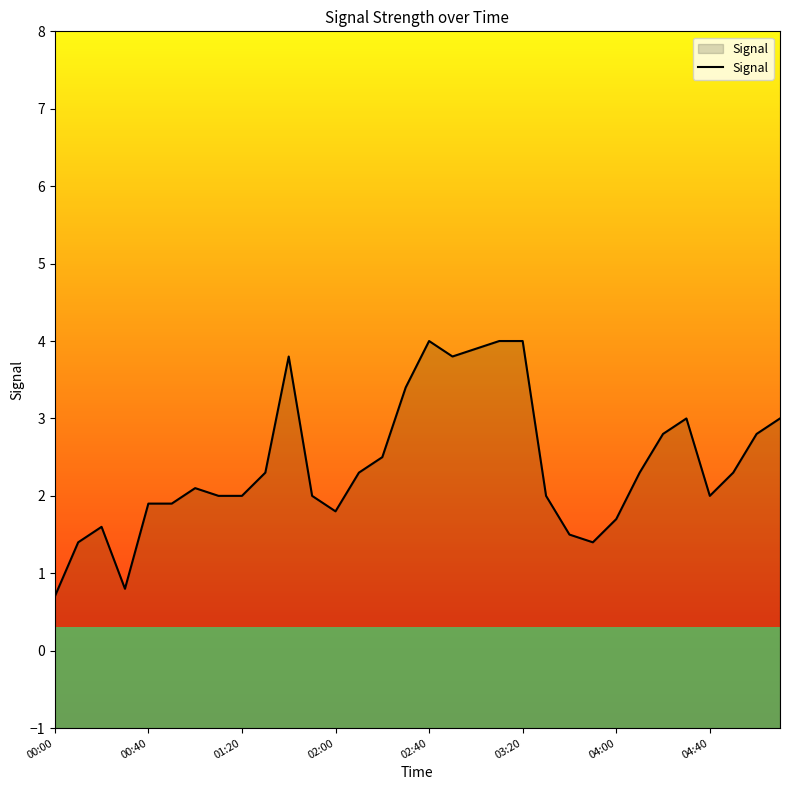

What is the maximum value shown in the chart?

4.0